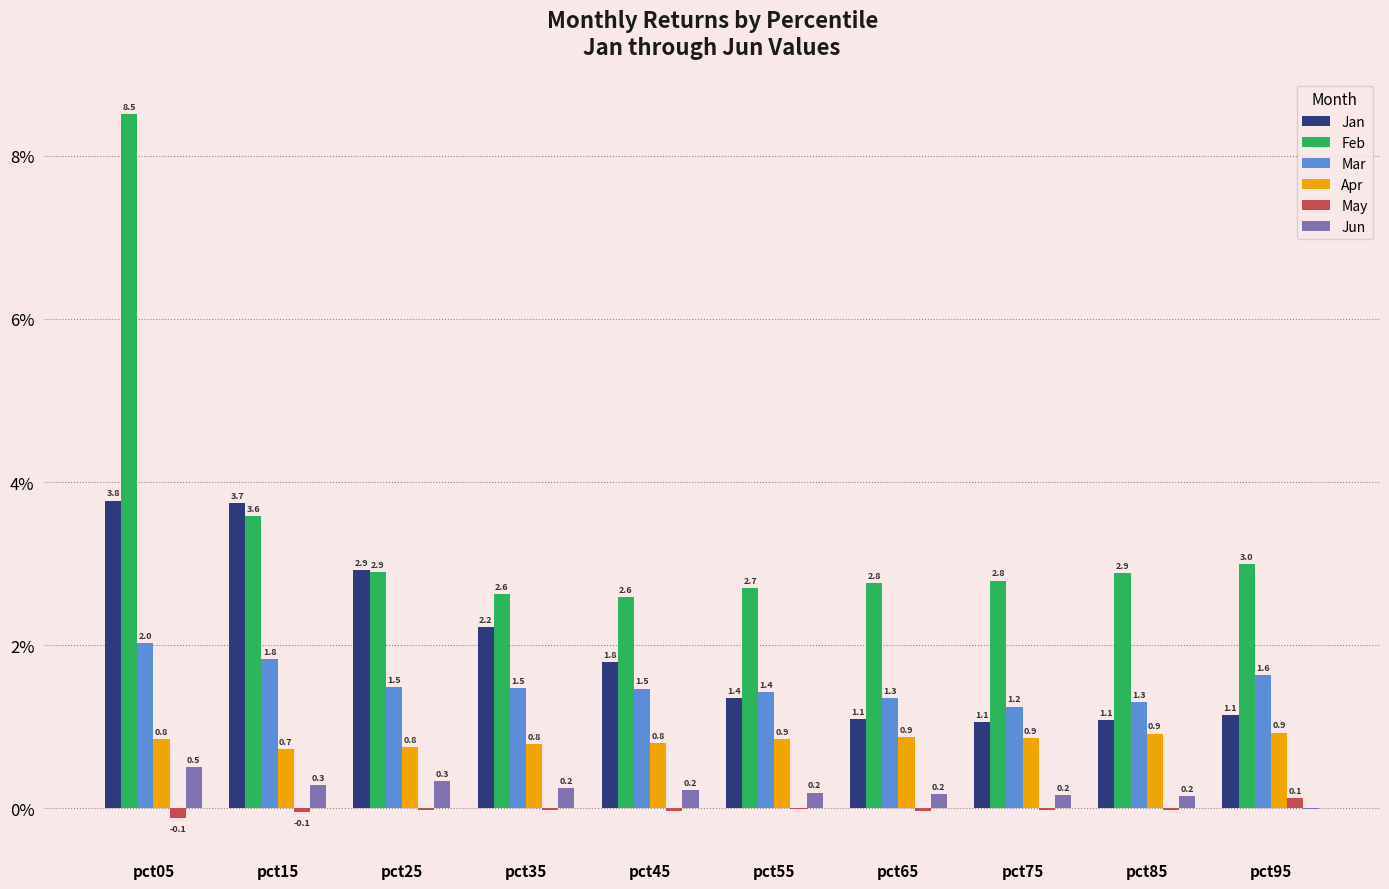

Which series changed the most between pct05 and pct15?

Feb